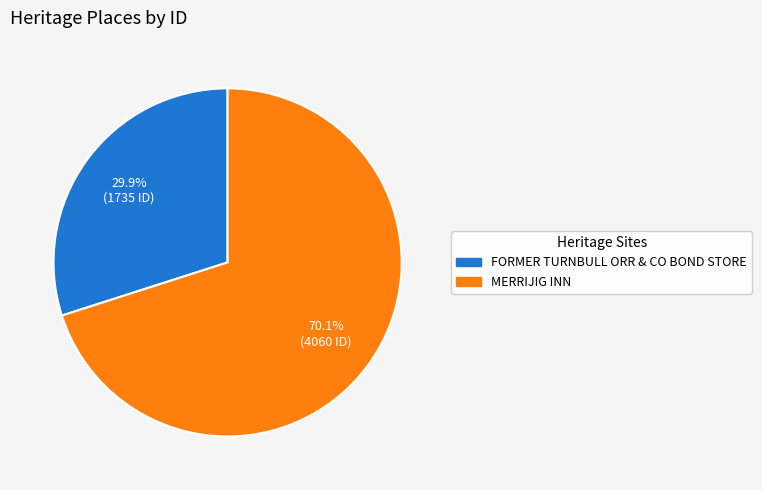

Which slice is the smallest?

FORMER TURNBULL ORR & CO BOND STORE